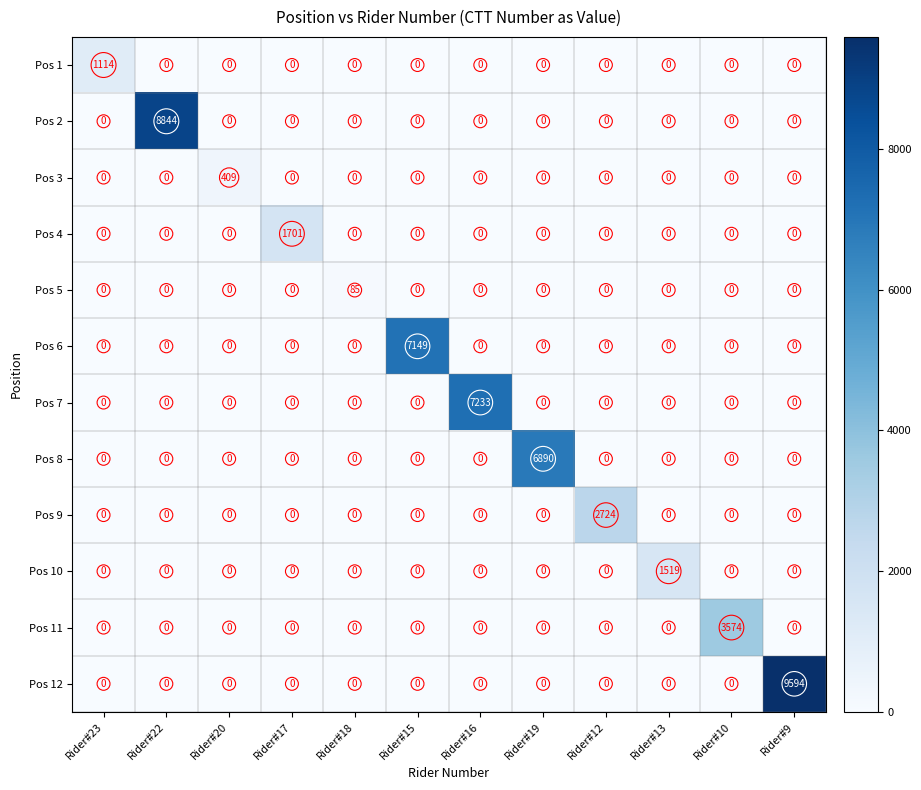

What is the spread (max minus min) of values at Rider#12?

2724